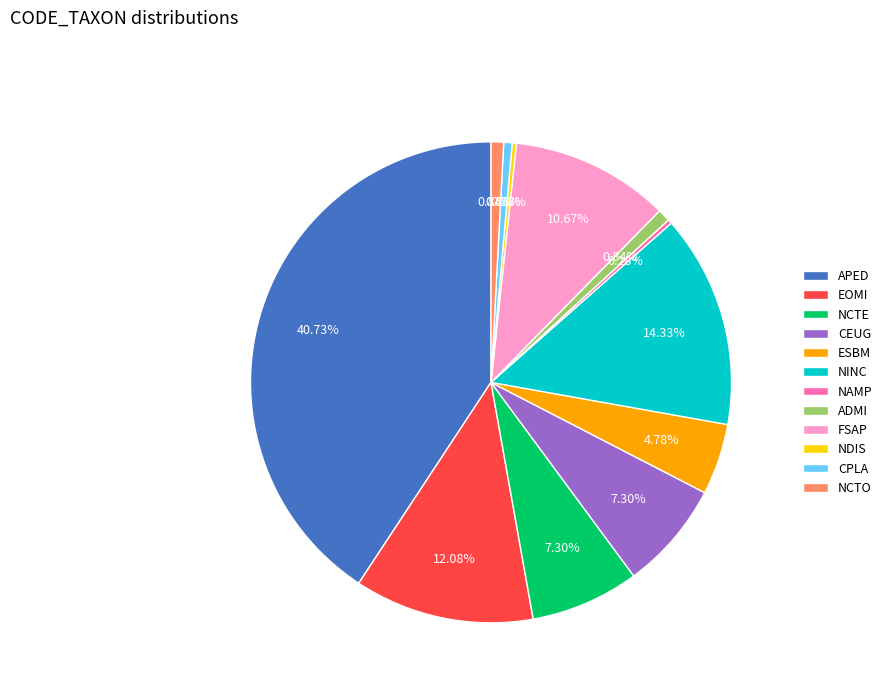

Between NCTO and NAMP, which is larger?

NCTO